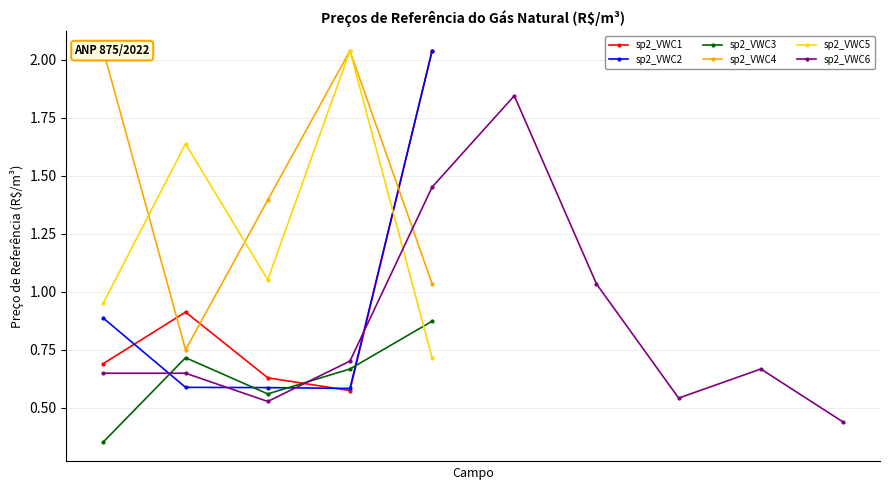

How many intersections are there between sp2_VWC1 and sp2_VWC3?

2